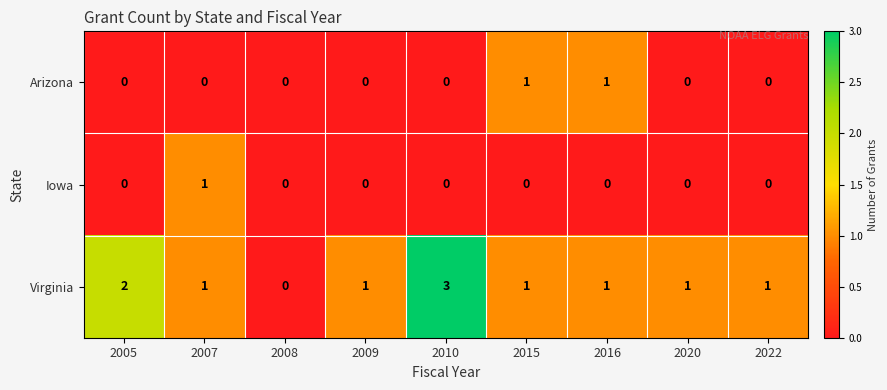

The Virginia series shows 0 at 2008. True or false?

True